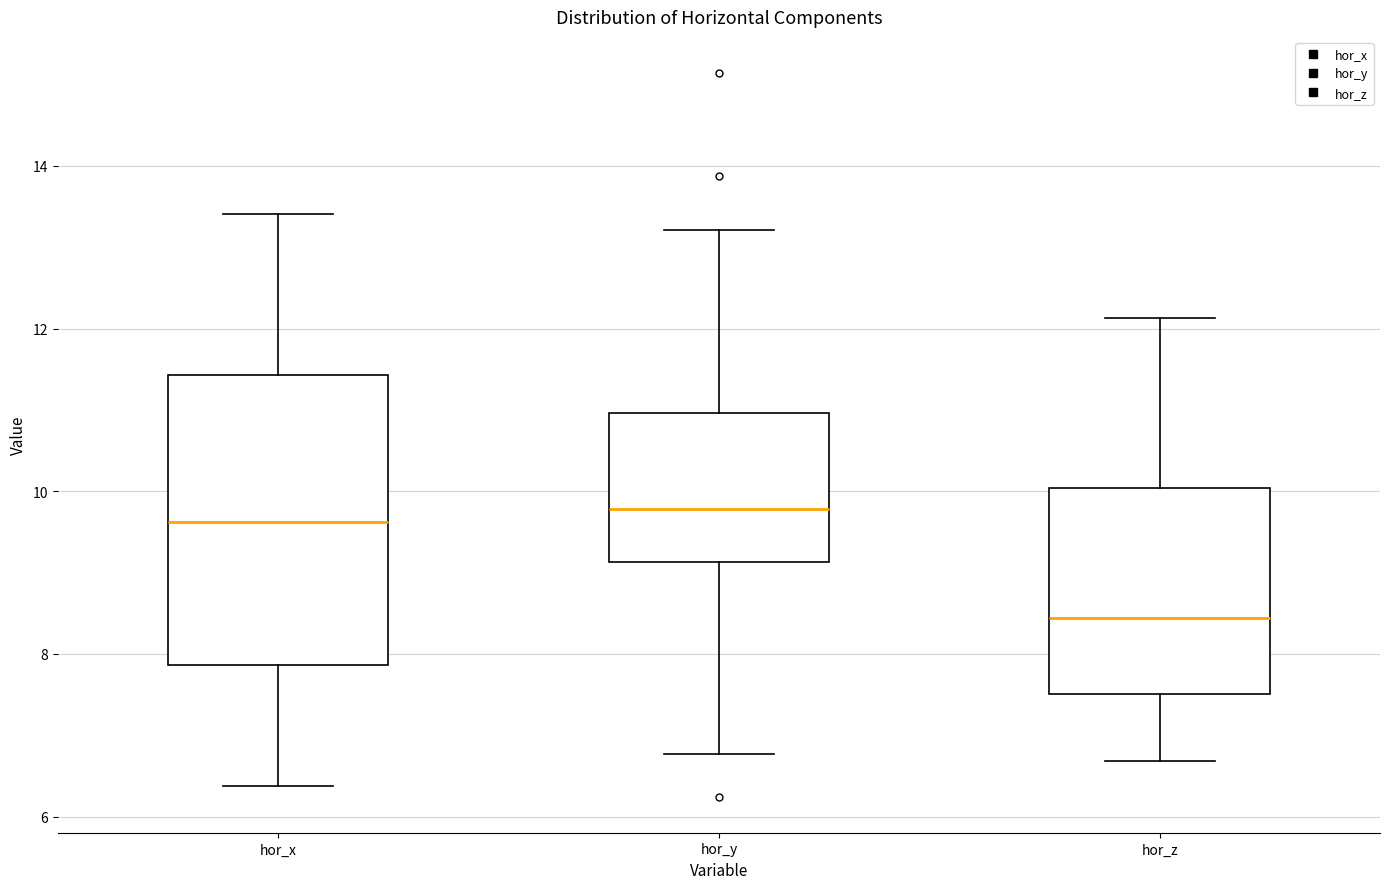

Reading left to right, transcribe this box plot: for each box, give where its median line is, the range the box spans, and where its two whiskers end, as read against the y-axis. The values are not printed on the chart, so give them approximately, as read against the axis.

hor_x: median 9.6, box 7.8 to 11.4, whiskers 6.4 to 13.4
hor_y: median 9.8, box 9.2 to 11.0, whiskers 6.8 to 13.2
hor_z: median 8.4, box 7.6 to 10.0, whiskers 6.6 to 12.2